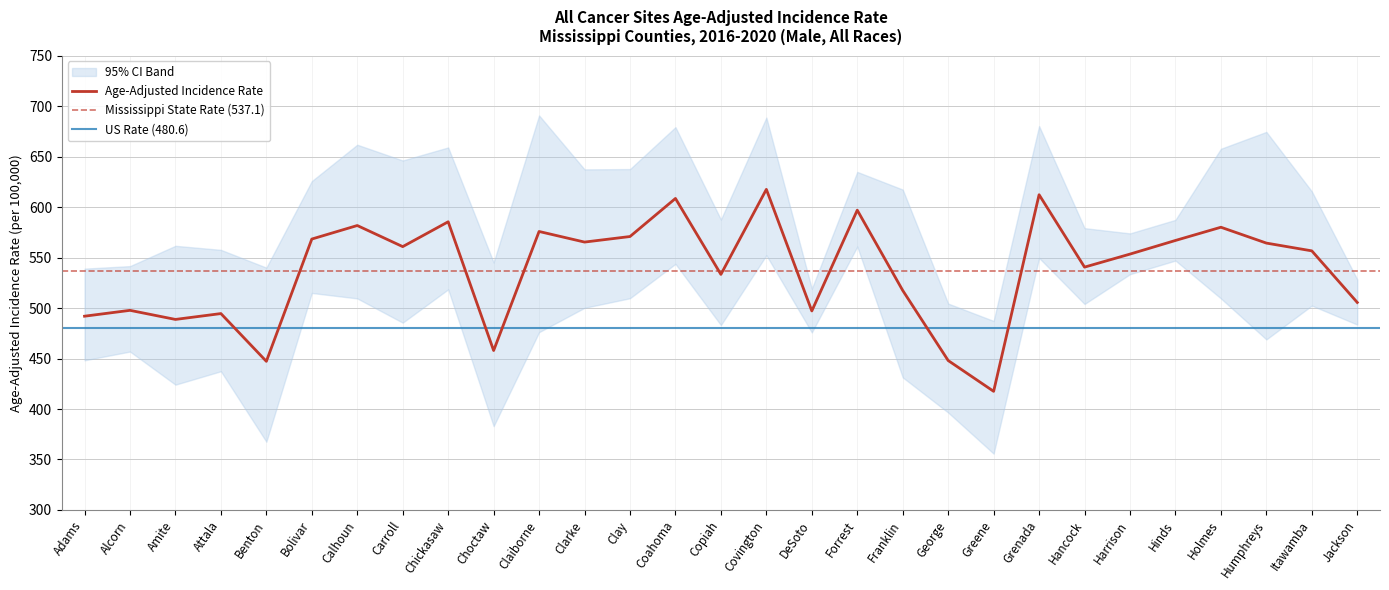

What is the change in value from Clarke to Hinds?

+1.6